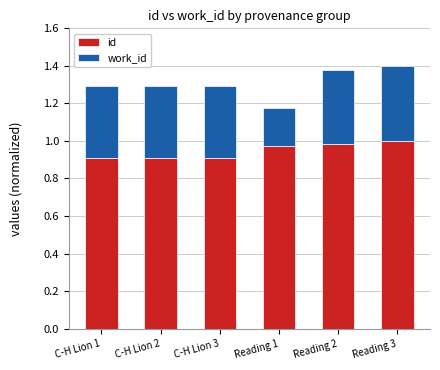

What is the total value across all series at Reading 2?

1.4